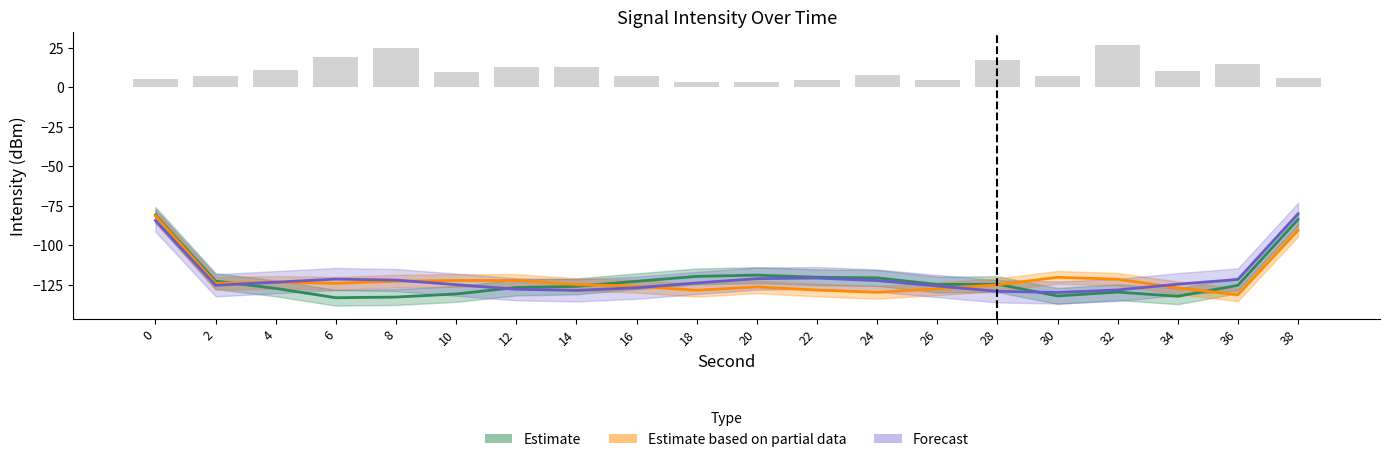

Which series changed the most between 6 and 38?

Estimate